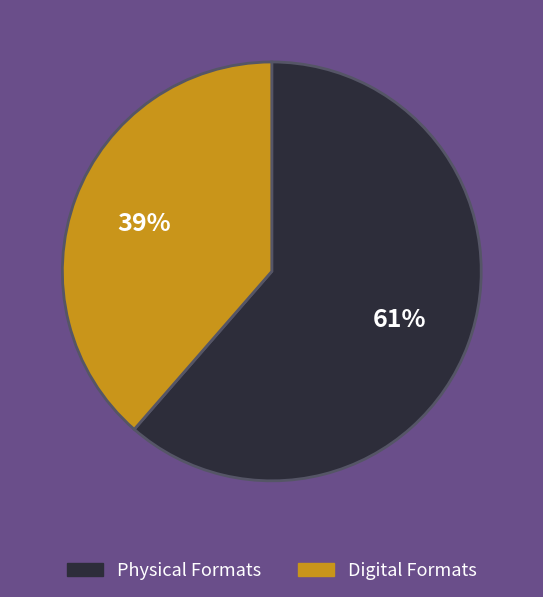

Which slice represents more than half of the pie?

Physical Formats